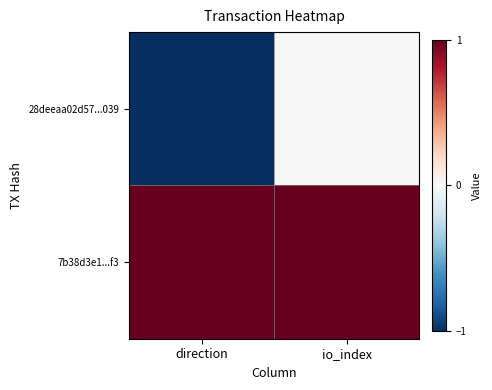

Rank the series by their maximum value, from lowest to highest.

28deeaa02d57...039, 7b38d3e1...f3